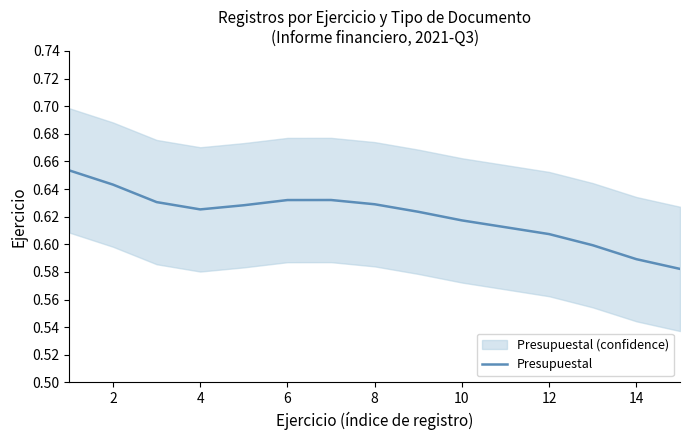

The value of Presupuestal at 10 is 0.3. True or false?

False